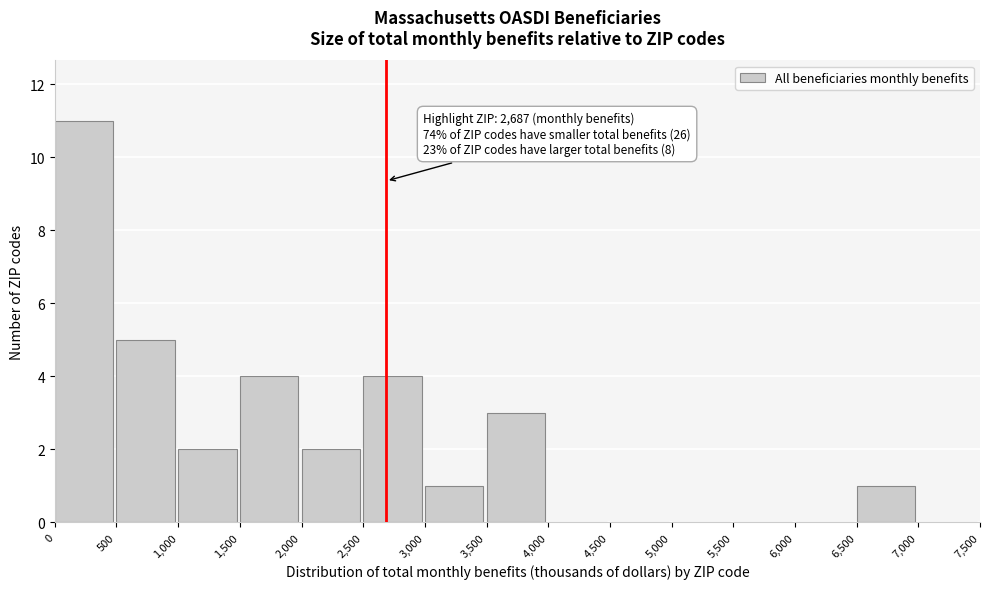

Over which range of the x-axis is the bar tallest?

0 to 500